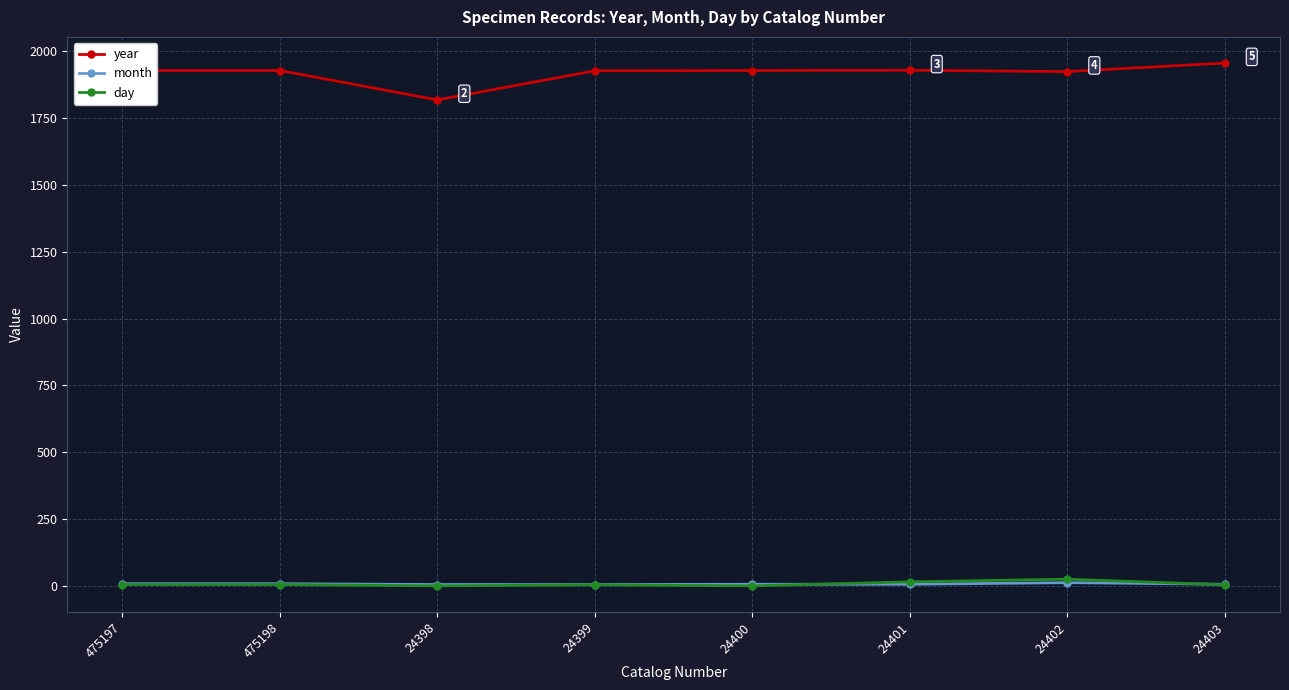

Where do day and month first cross each other?

24400 and 24401